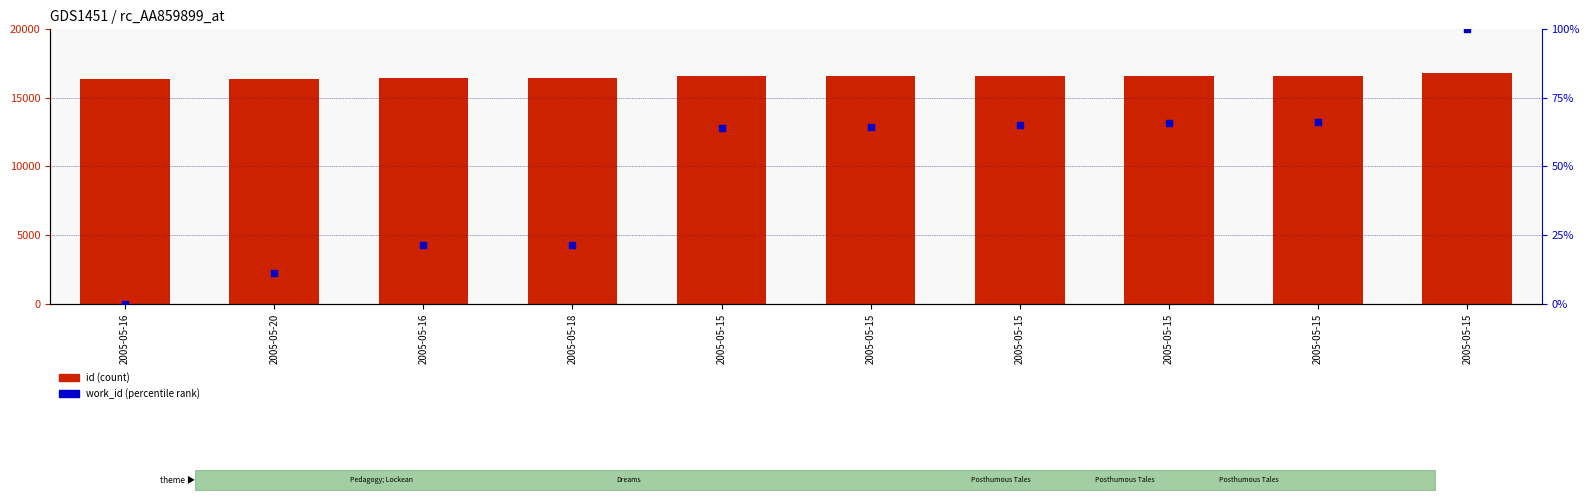

Which series reaches the minimum Y coordinate?

work_id (percentile rank)